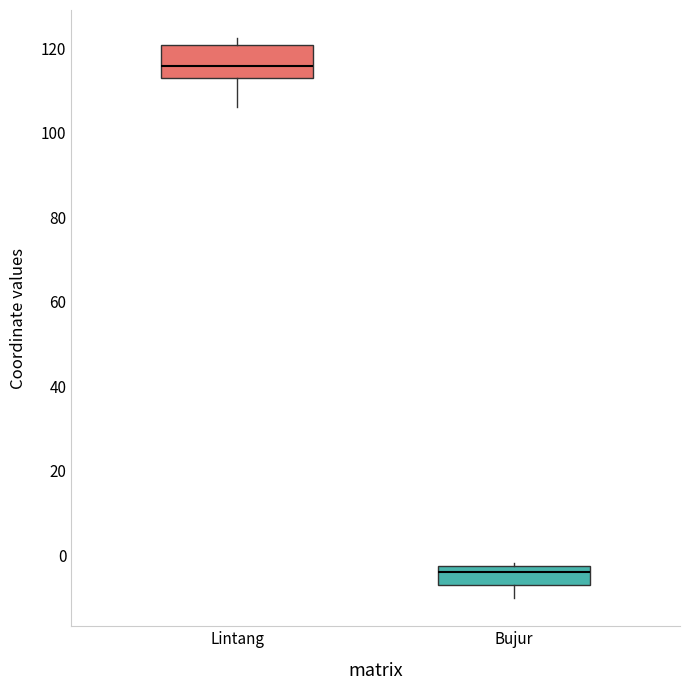

Where is the upper edge of the box for Lintang on the y-axis? The values are not printed on the chart, so give them approximately, as read against the axis.

120